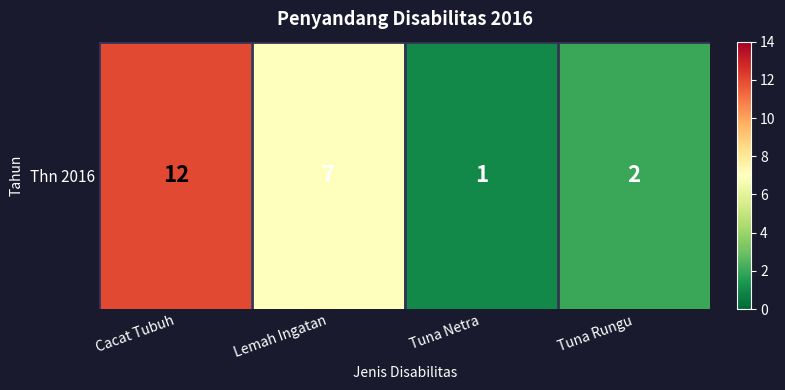

Reading right to left, transcribe all the data shown in this chart.

2	1	7	12